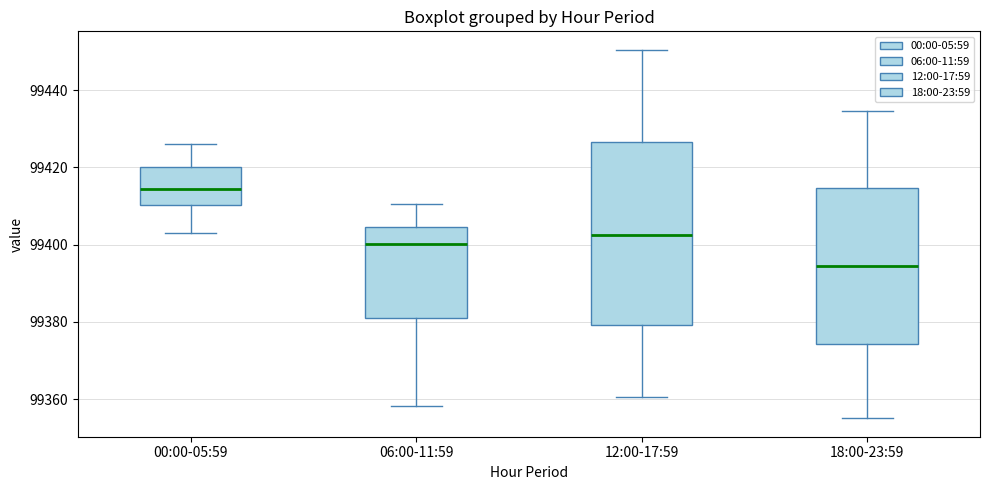

Which box has the highest median line?

00:00-05:59